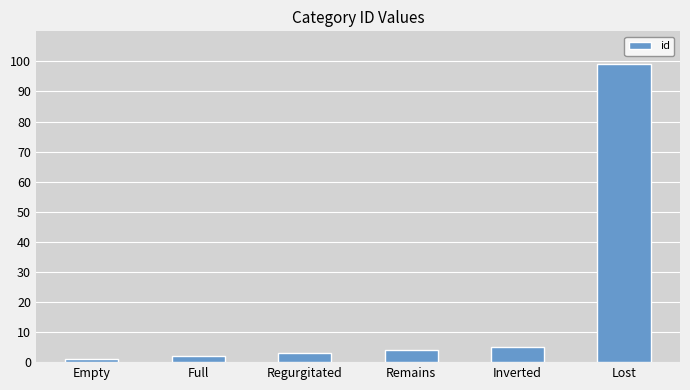

Rank the categories by value from lowest to highest.

Empty, Full, Regurgitated, Remains, Inverted, Lost